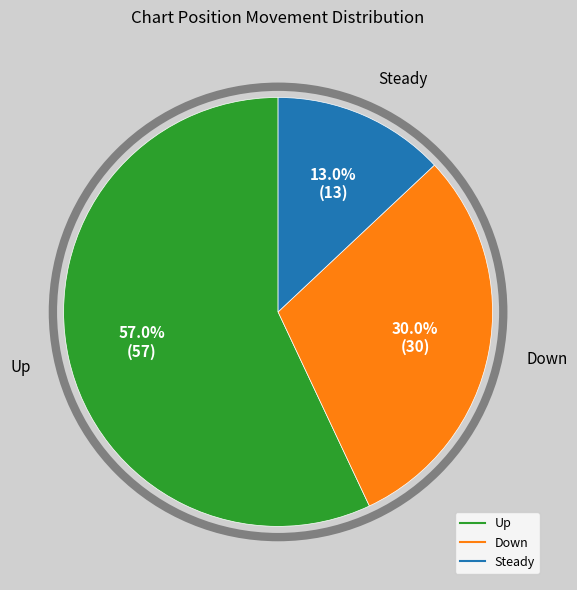

Does any single category account for the majority?

Yes